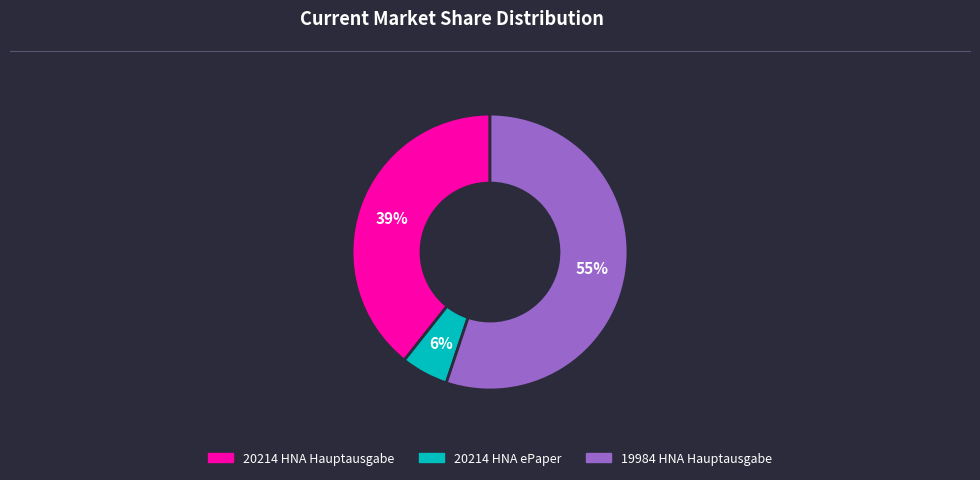

Which slice is the largest?

19984 HNA Hauptausgabe